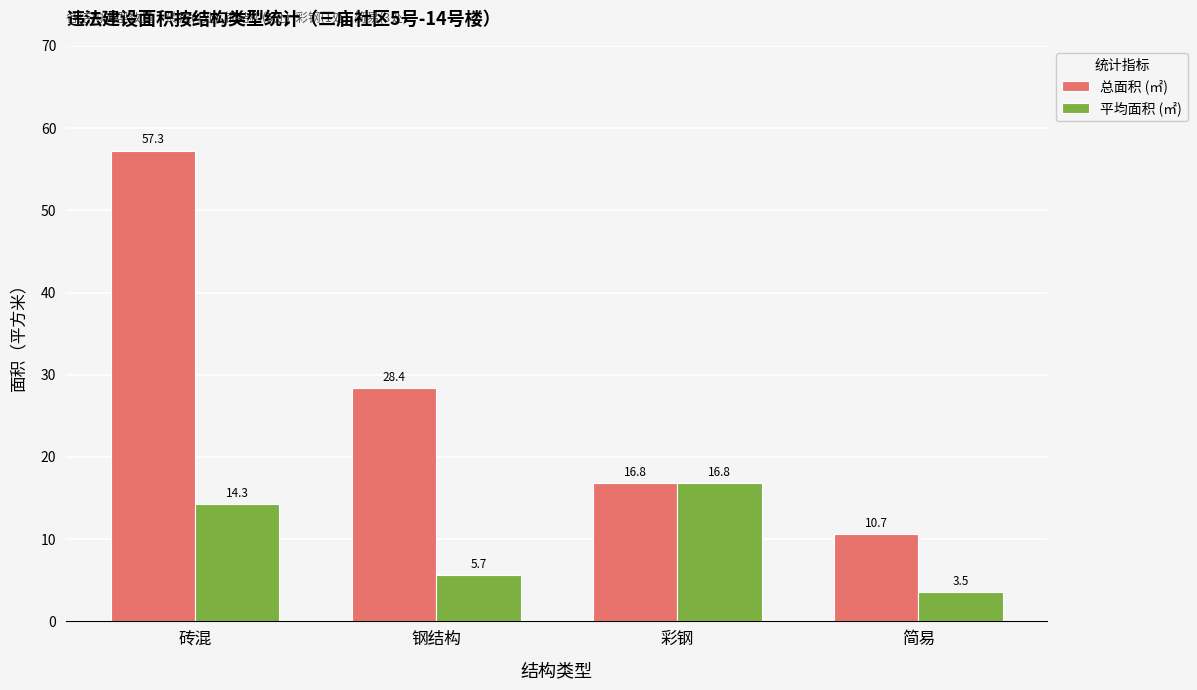

What is the difference between the highest and lowest values at 砖混?

43.0